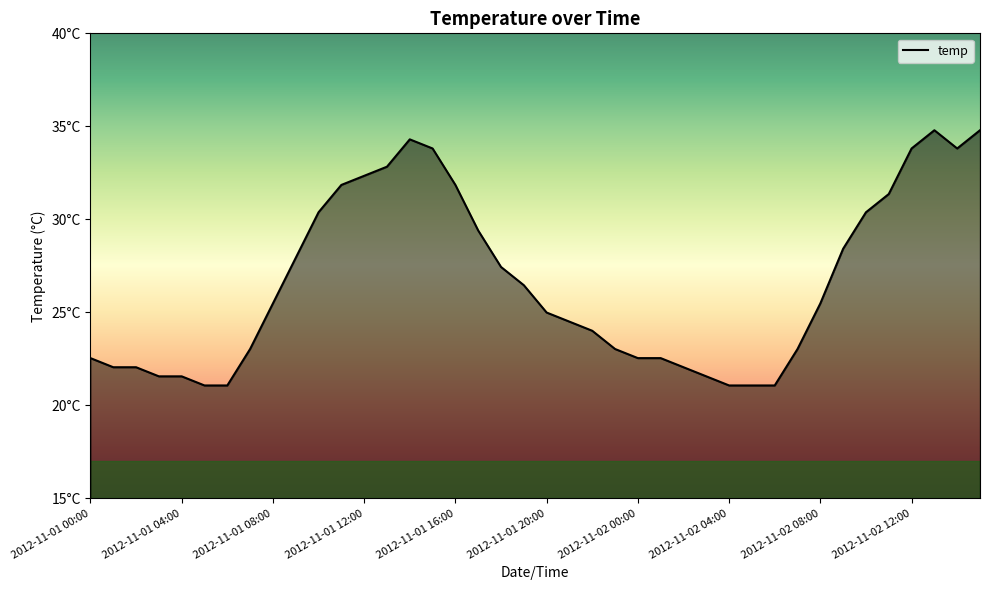

Does the chart display data point markers on the line(s)?

No